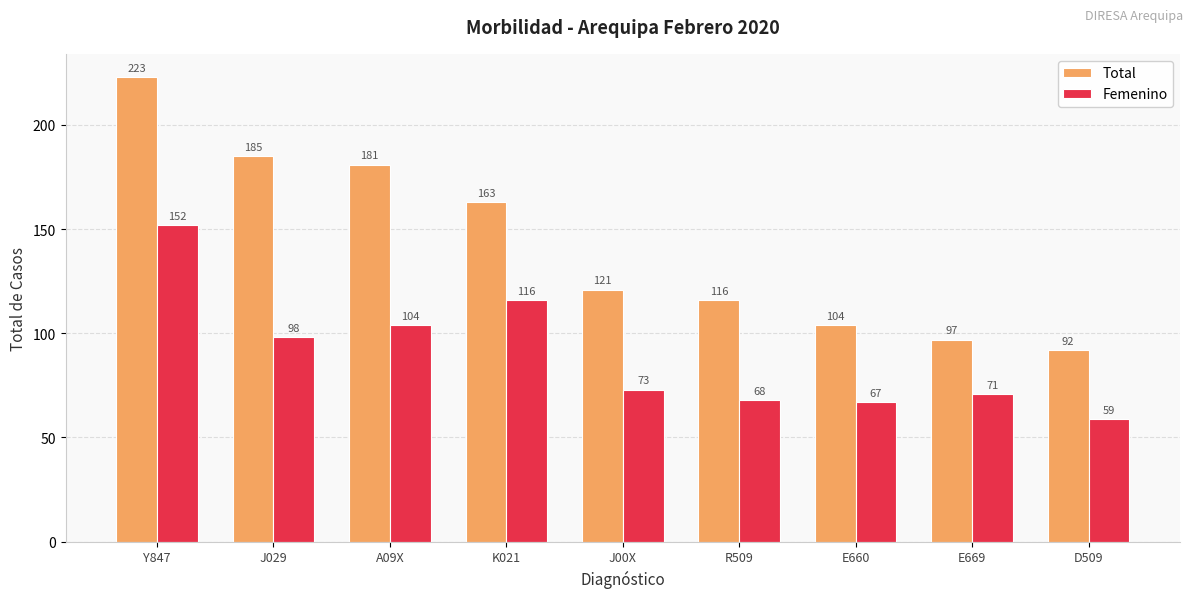

What is the average value of the Total series?

142